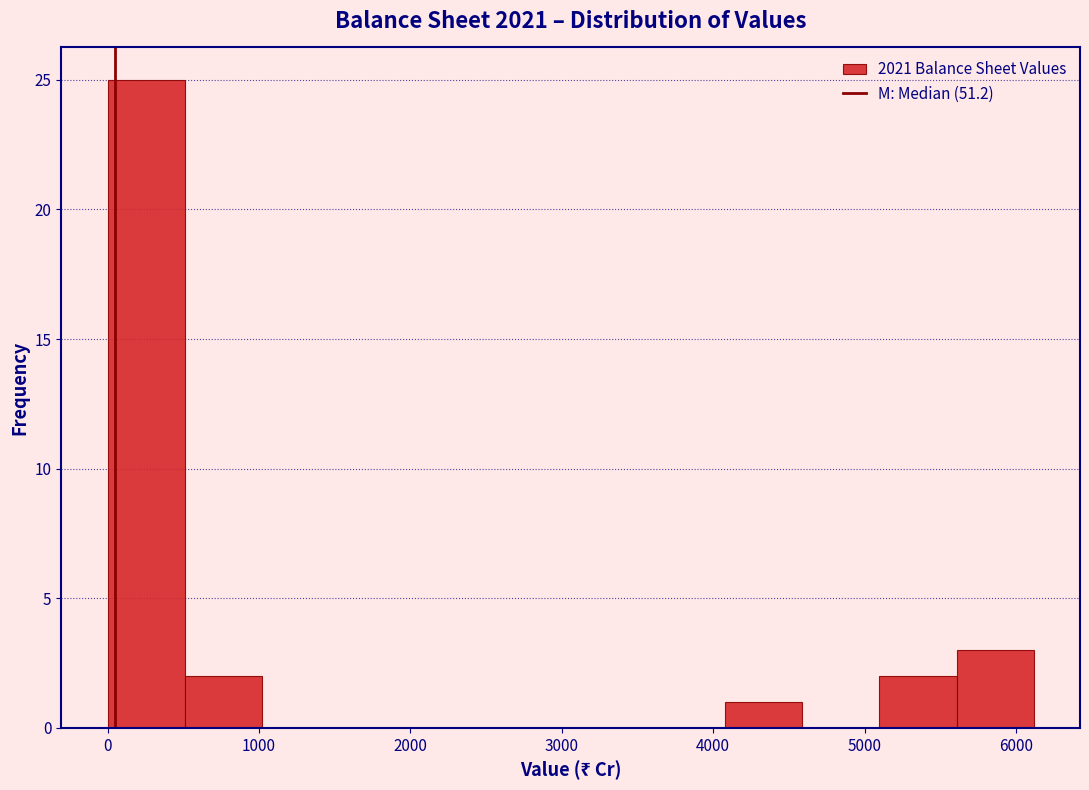

Reading left to right, list every bar in this chart as the range it spans on the x-axis followed by its height. Neither the bar edges nor the heights are printed on the chart, so give them approximately, as read against the axes.

0 to 500: 25
500 to 1000: 2
1000 to 1500: 0
1500 to 2000: 0
2000 to 2500: 0
2500 to 3100: 0
3100 to 3600: 0
3600 to 4100: 0
4100 to 4600: 1
4600 to 5100: 0
5100 to 5600: 2
5600 to 6100: 3